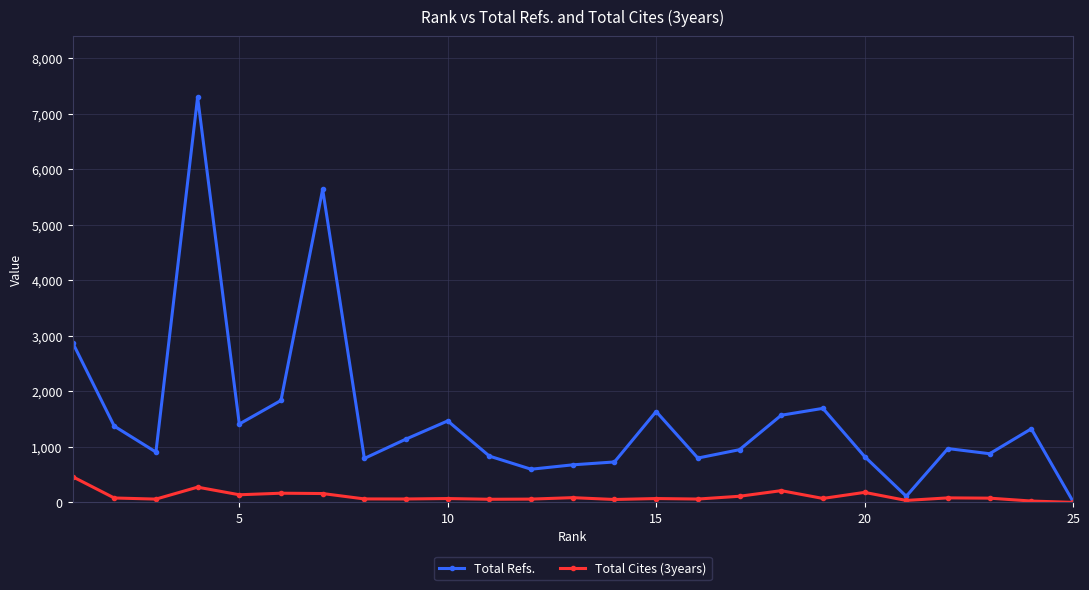

Which series has the largest total across all categories?

Total Refs.